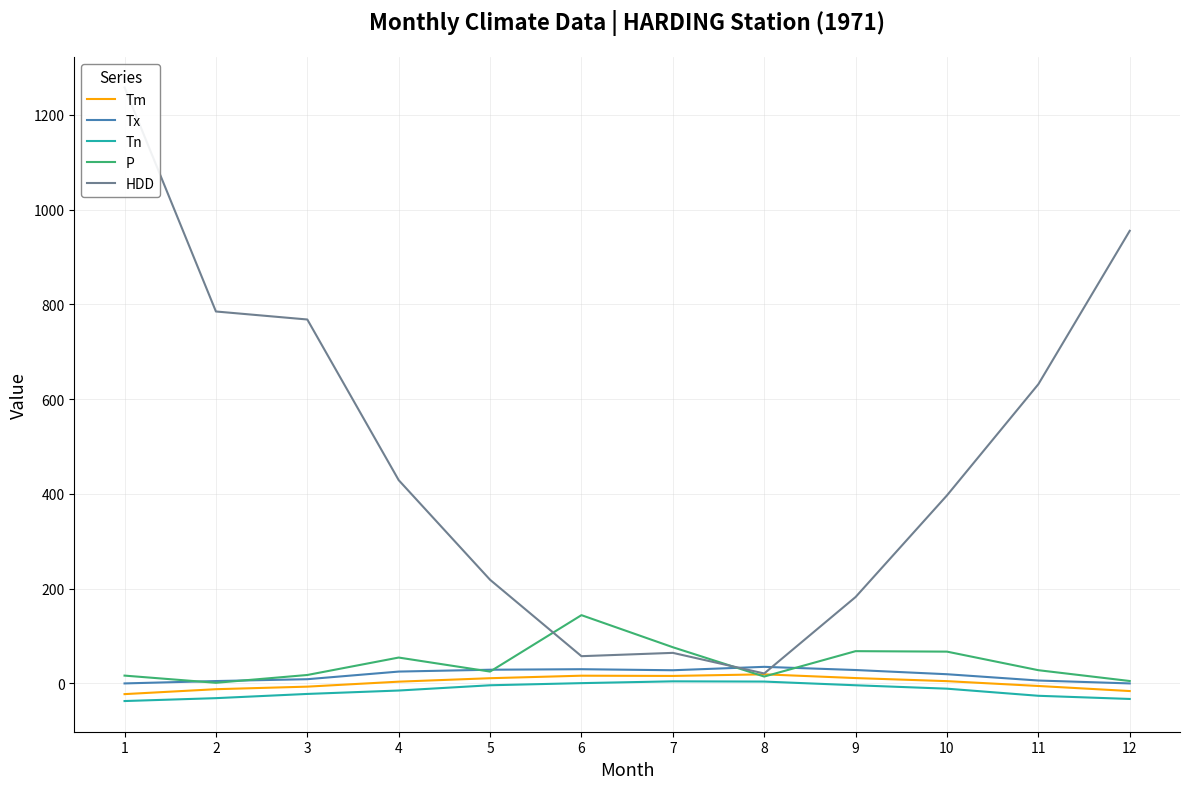

At which category is the sum across all series the highest?

1